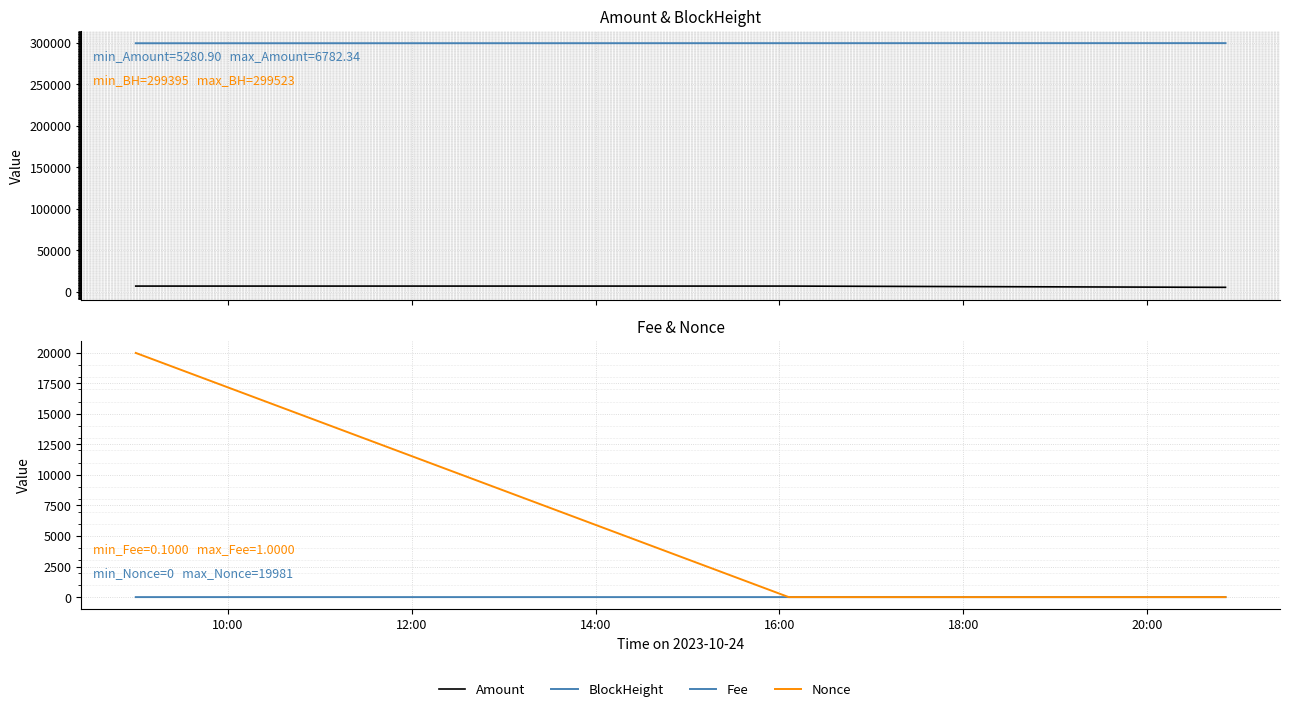

What is the value of the BlockHeight point at the 2nd from the left?

299473.0